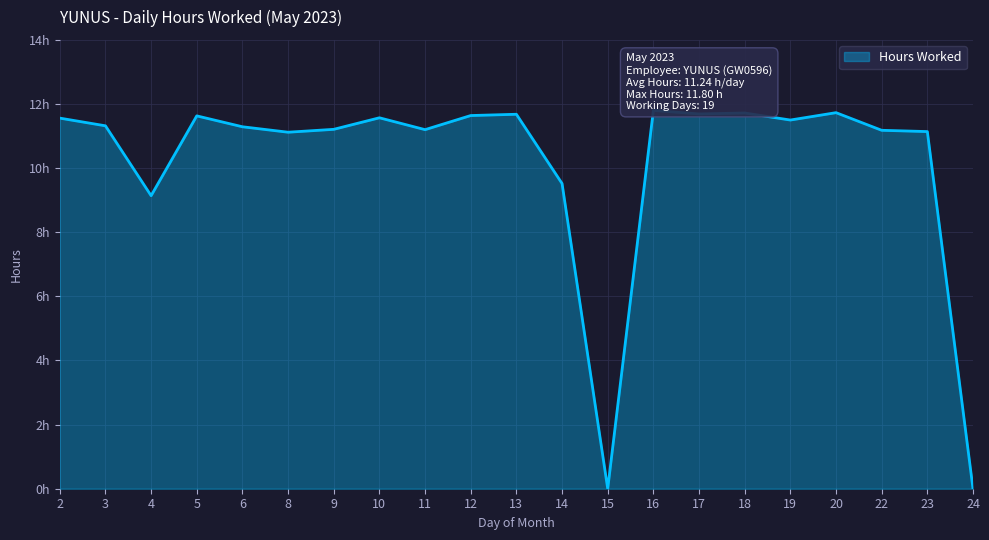

What is the value of the 15th point from the left?

11.7